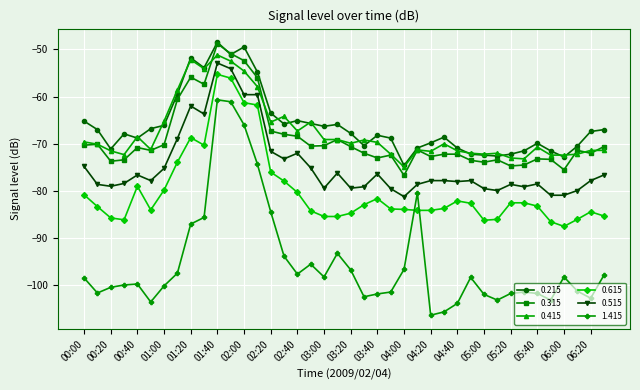

How many categories are shown in the chart?

40